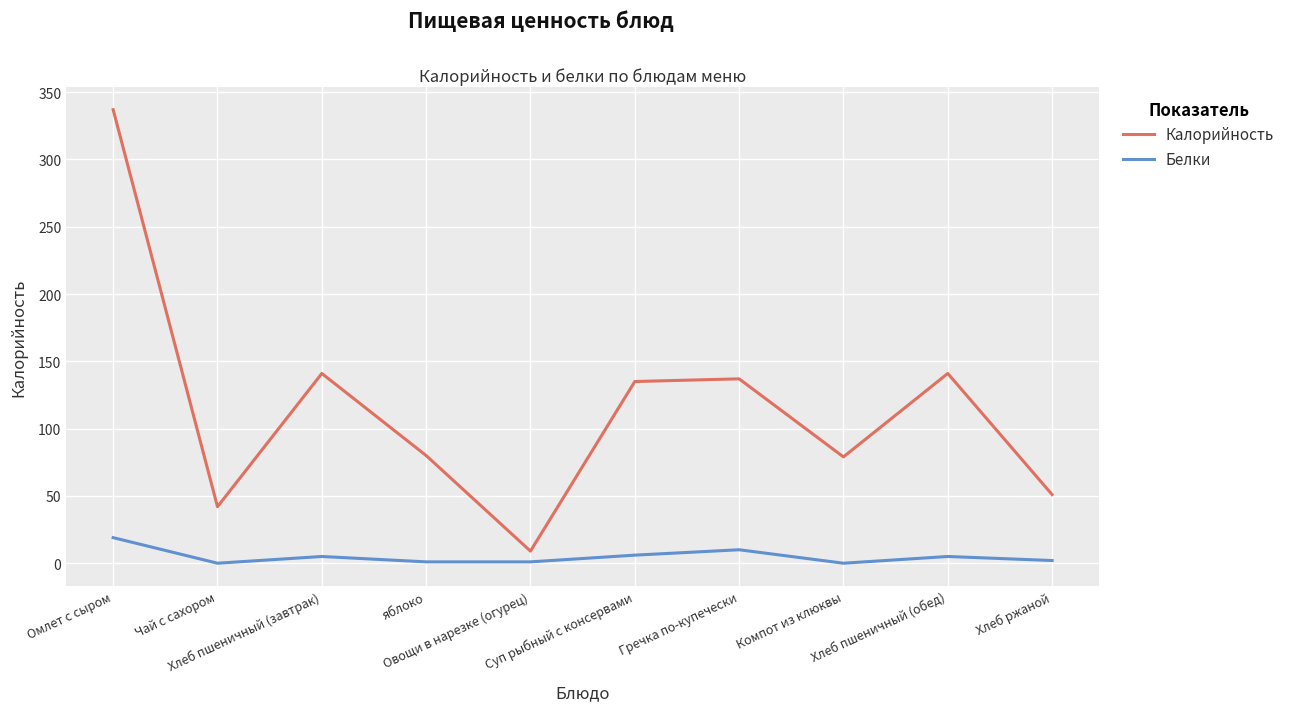

The value of Белки at Чай с сахором is 0. True or false?

True